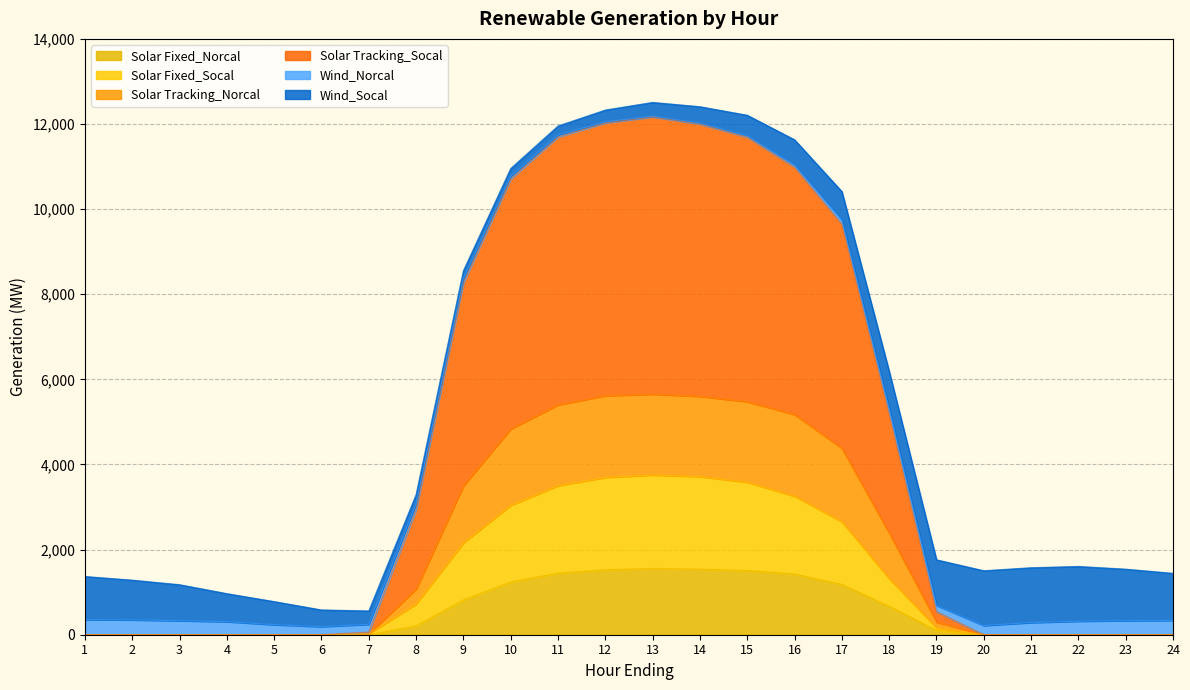

What are all the series names shown in the legend?

Solar Fixed_Norcal, Solar Fixed_Socal, Solar Tracking_Norcal, Solar Tracking_Socal, Wind_Norcal, Wind_Socal